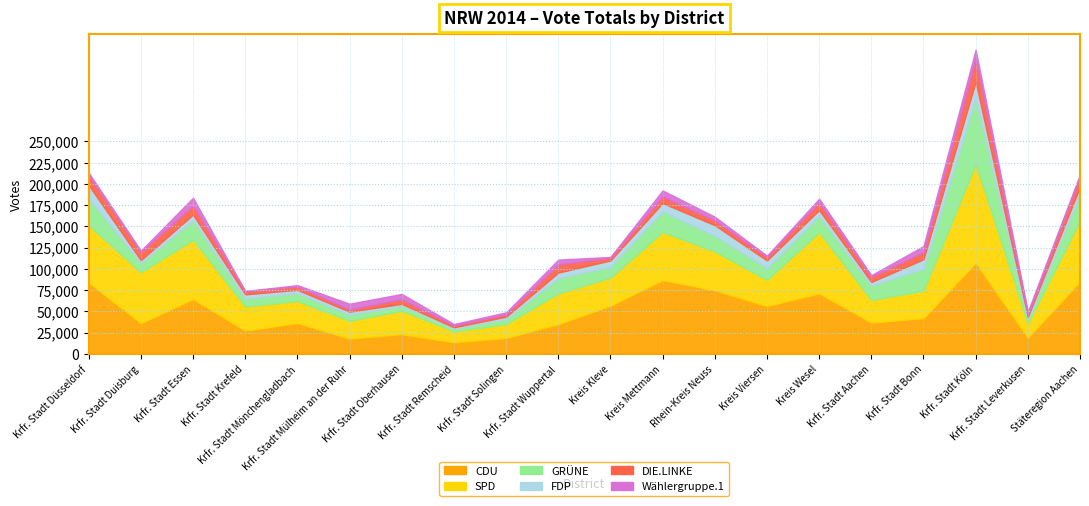

What are all the series names shown in the legend?

CDU, SPD, GRÜNE, FDP, DIE.LINKE, Wählergruppe.1